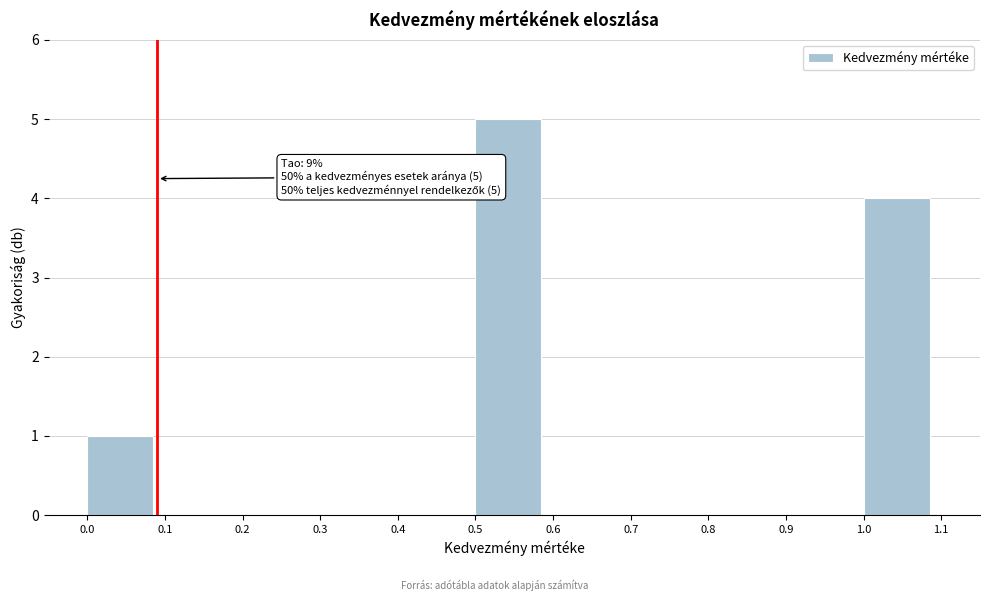

Which range on the x-axis has the tallest bar?

0.5 to 0.6